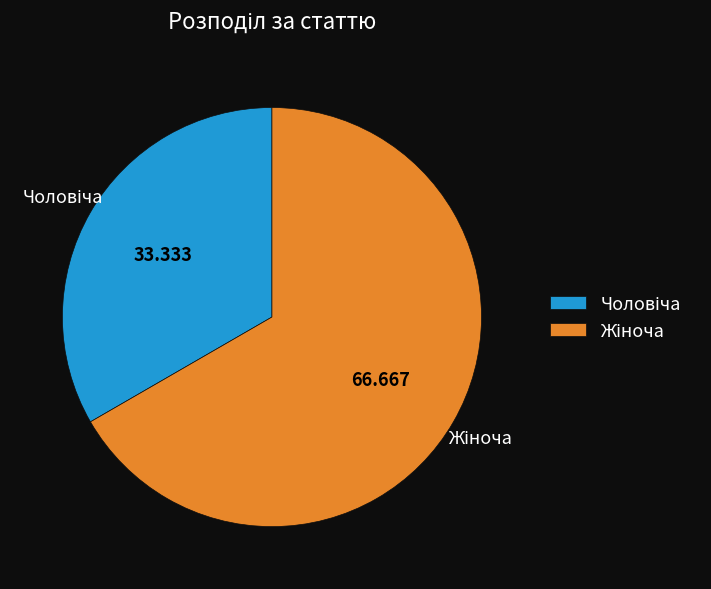

Is there any slice that represents more than half of the pie?

Yes